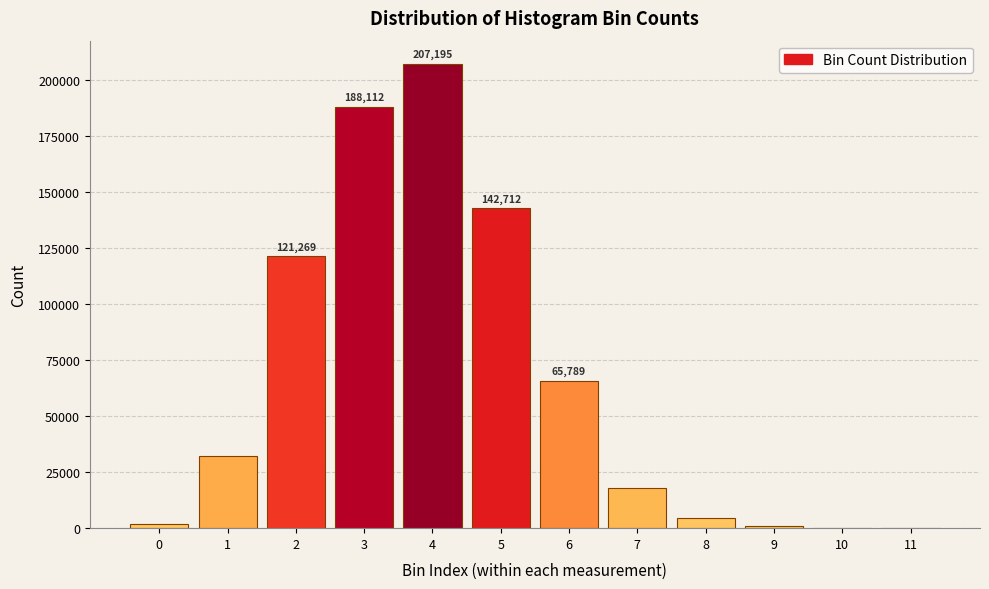

What is the maximum value shown in the chart?

207195